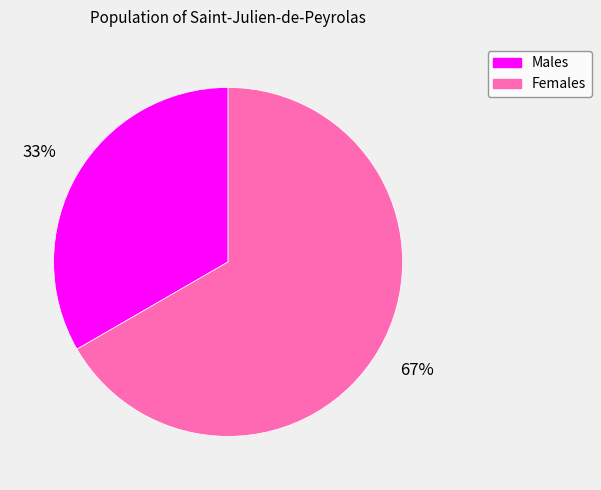

The Females slice represents 67% of the pie. True or false?

True